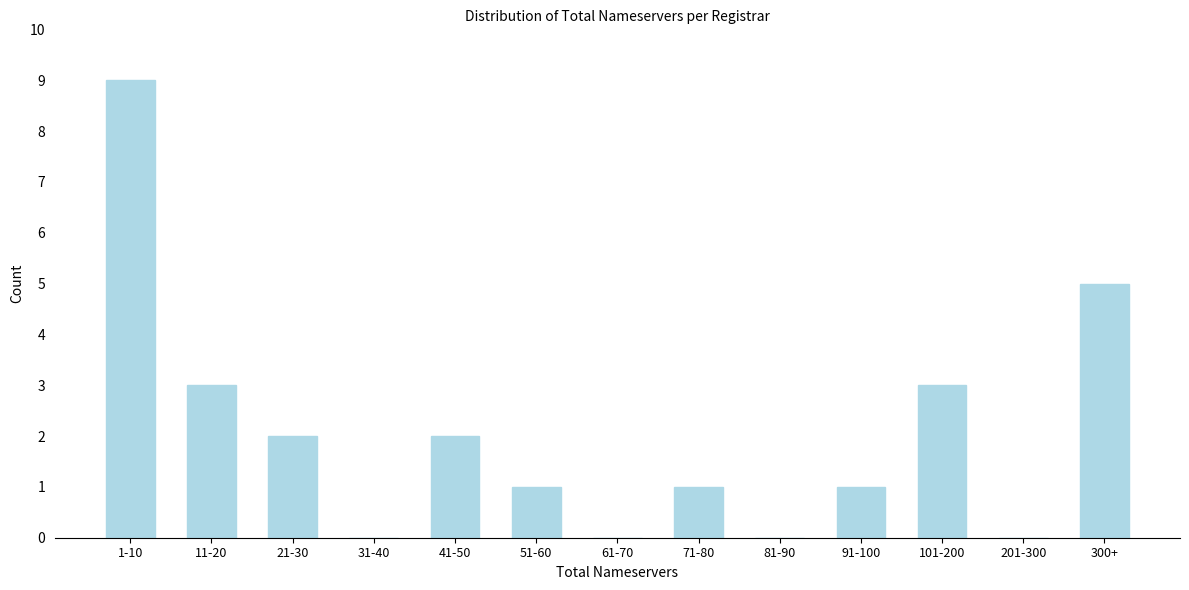

Reading left to right, list all the values displayed in this chart.

1-10=9	11-20=3	21-30=2	31-40=0	41-50=2	51-60=1	61-70=0	71-80=1	81-90=0	91-100=1	101-200=3	201-300=0	300+=5